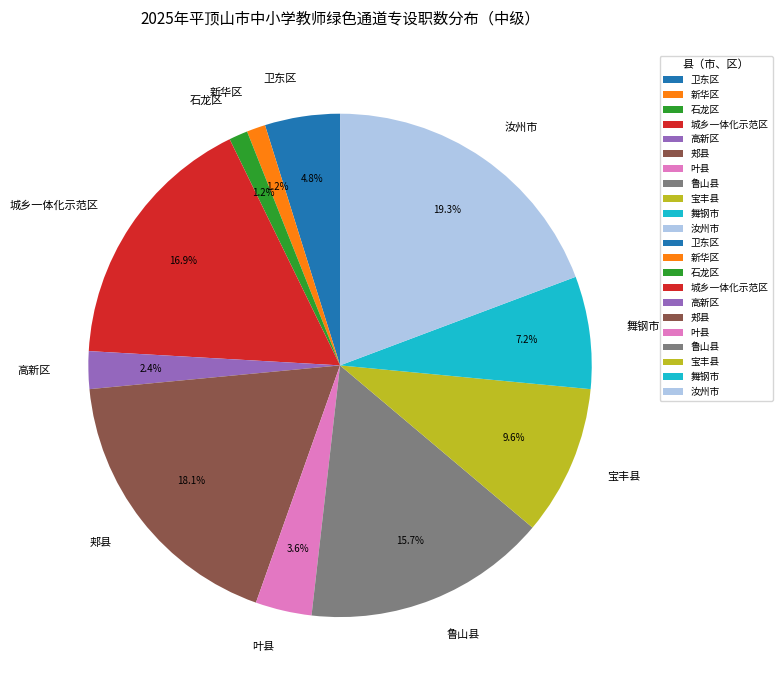

Does 石龙区 account for over 50% of the chart?

No